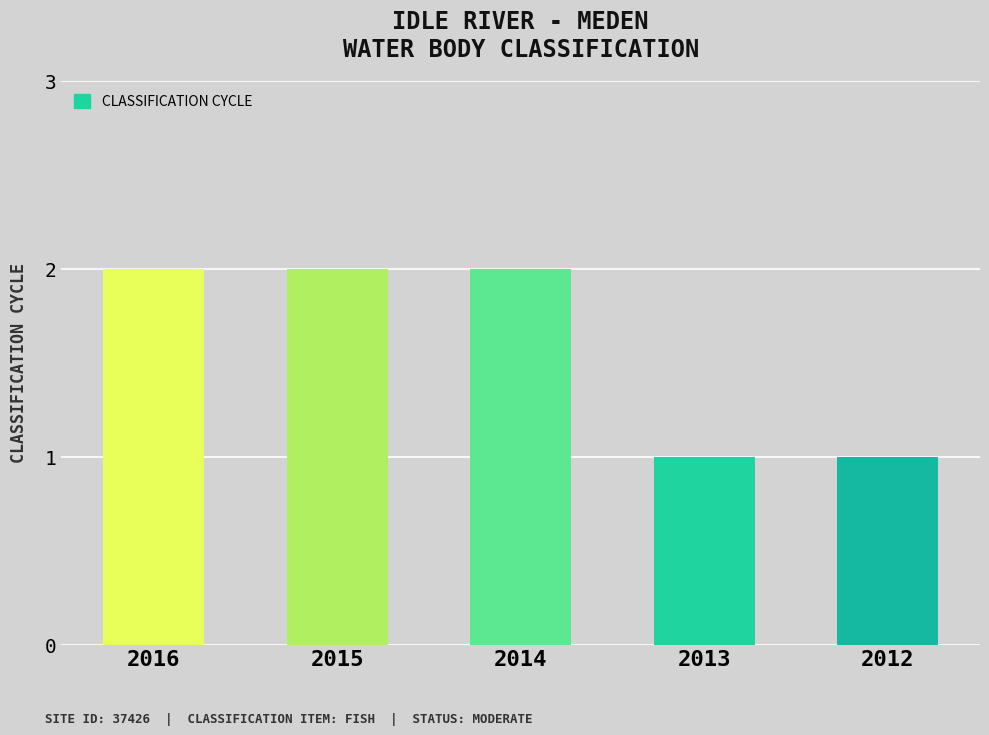

The chart shows a value of 2 at 2015. True or false?

True